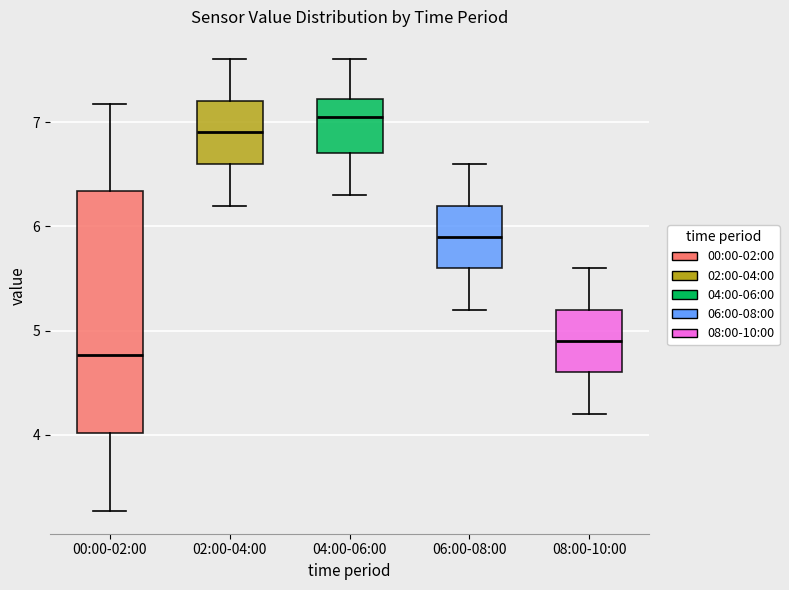

Which box's median line is the lowest?

00:00-02:00